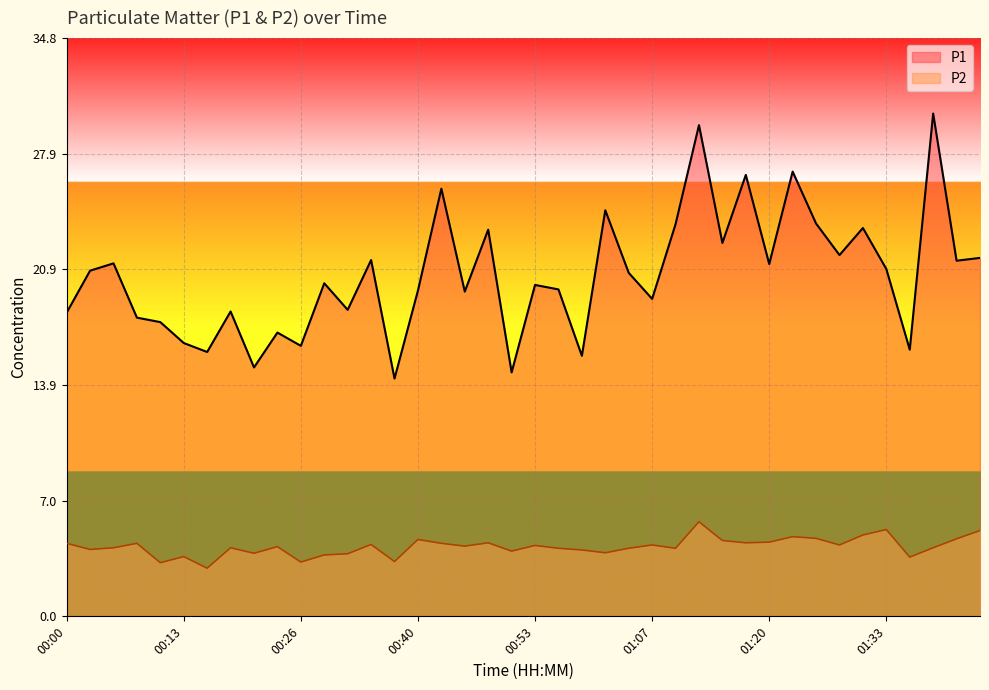

Does the chart display data point markers on the line(s)?

No